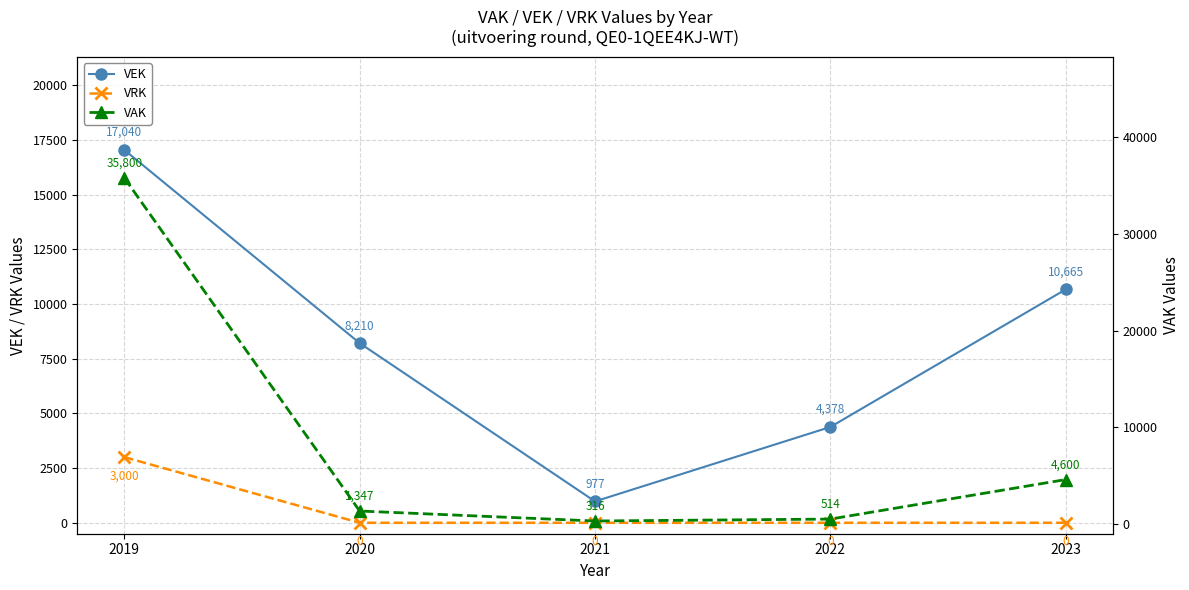

The VRK series shows 1580 at 2020. True or false?

False